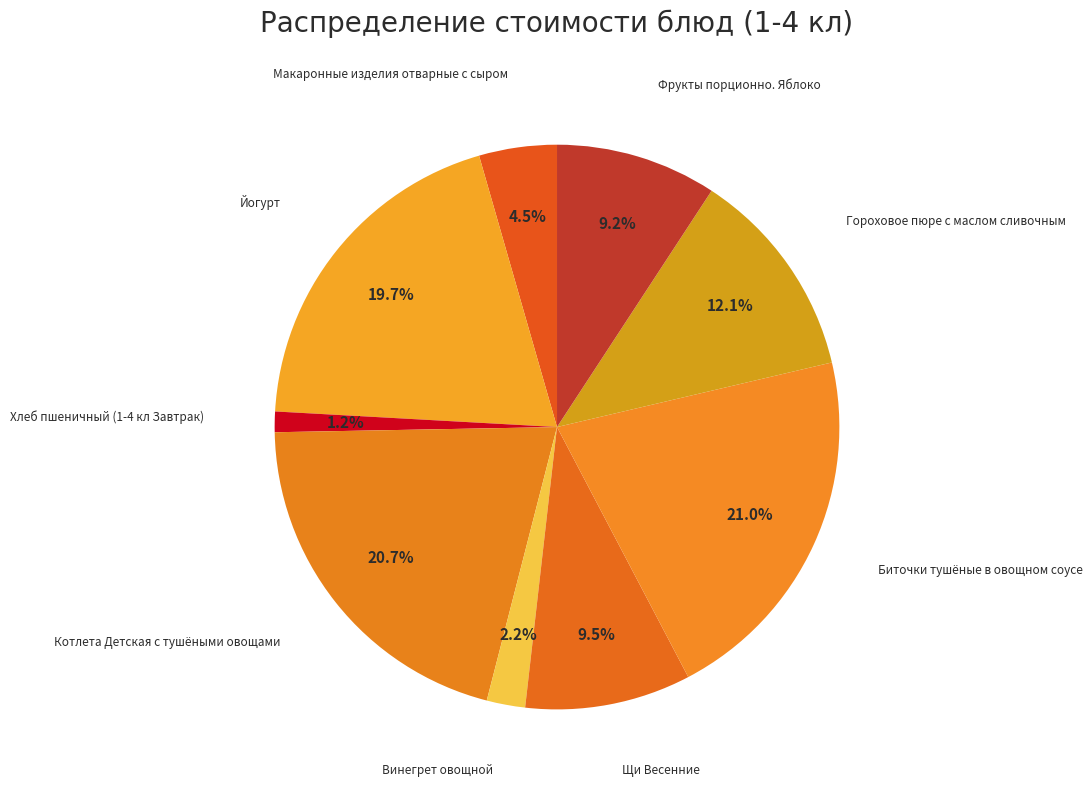

Rank the categories by value from lowest to highest.

Хлеб пшеничный (1-4 кл Завтрак), Винегрет овощной, Макаронные изделия отварные с сыром, Фрукты порционно. Яблоко, Щи Весенние, Гороховое пюре с маслом сливочным, Йогурт, Котлета Детская с тушёными овощами, Биточки тушёные в овощном соусе